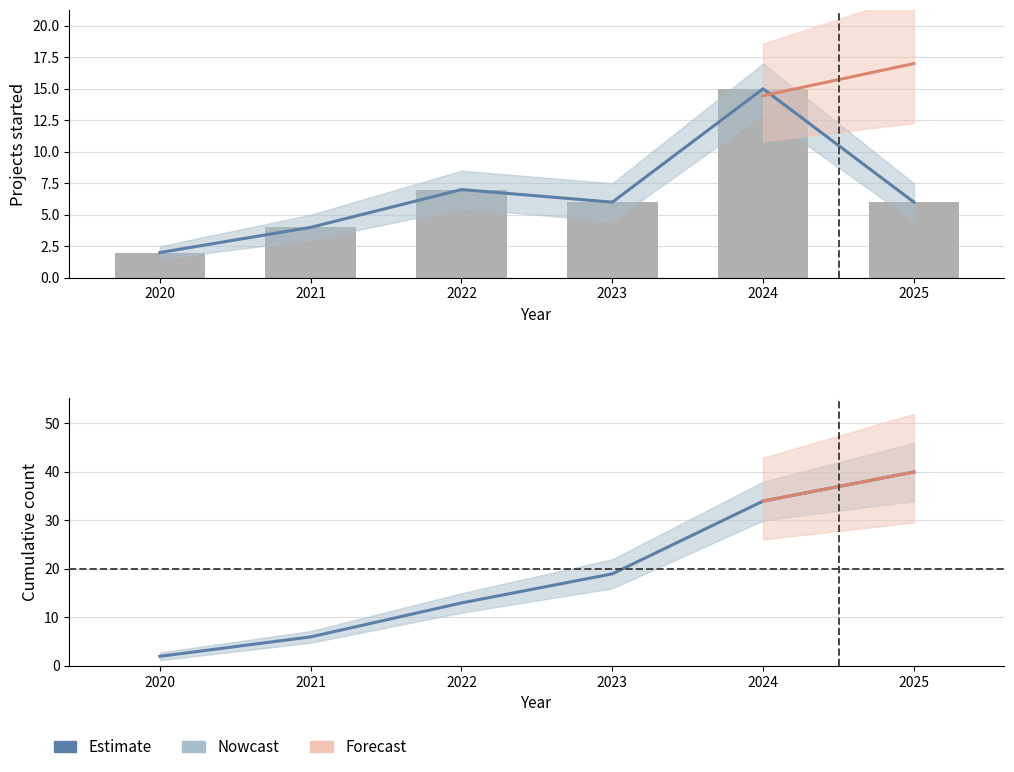

Is the value of Cumulative projects at 2021 greater than the value of Projects started at 2023?

No